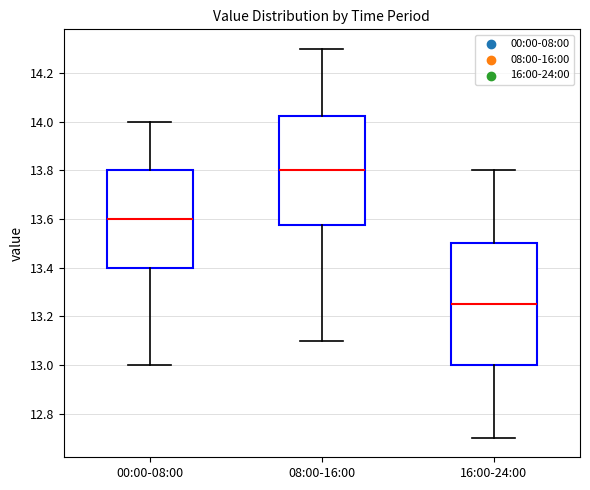

Where is the upper edge of the box for 08:00-16:00 on the y-axis? The values are not printed on the chart, so give them approximately, as read against the axis.

14.02